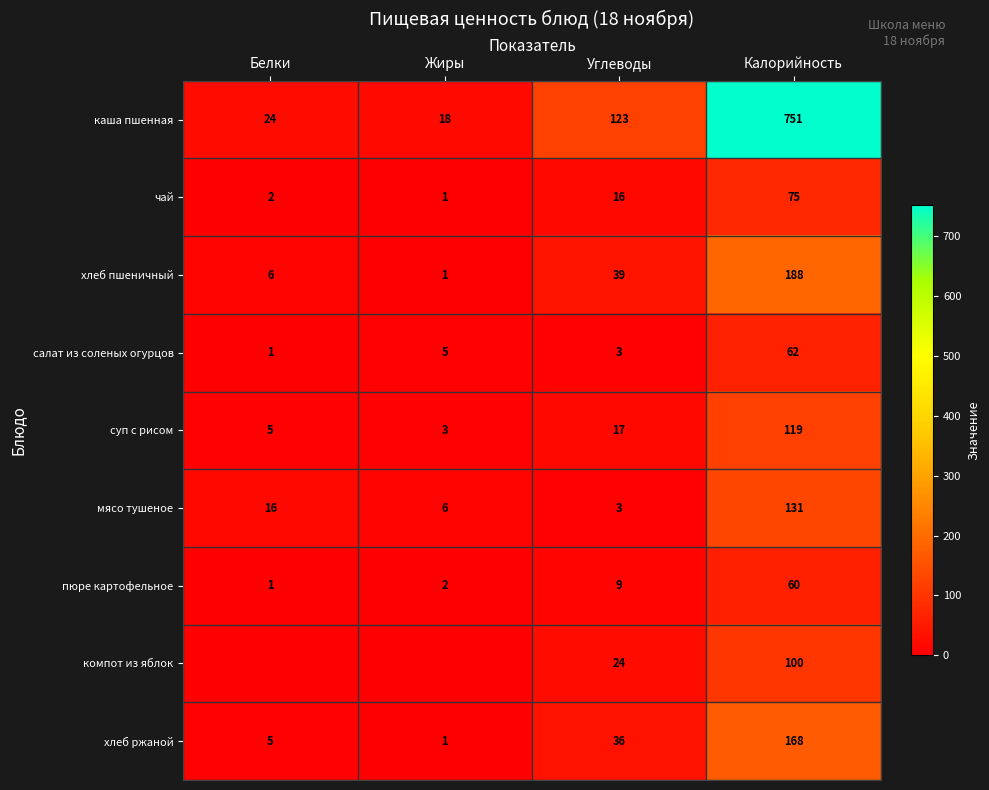

Is the value of суп с рисом at Калорийность greater than the value of хлеб пшеничный at Углеводы?

Yes